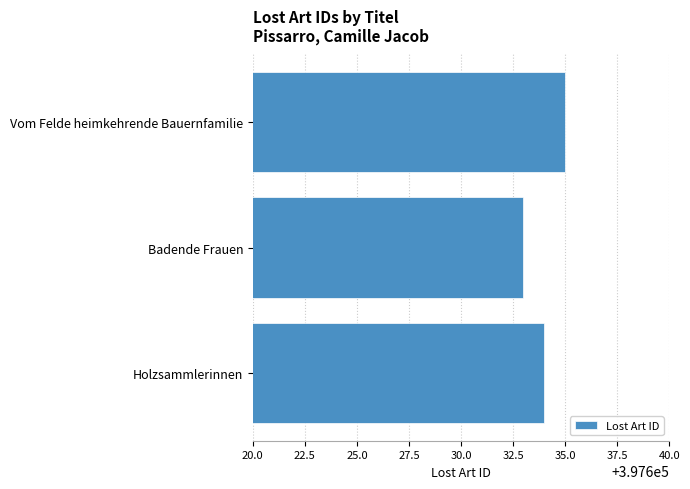

Rank the categories by value from lowest to highest.

Badende Frauen, Holzsammlerinnen, Vom Felde heimkehrende Bauernfamilie